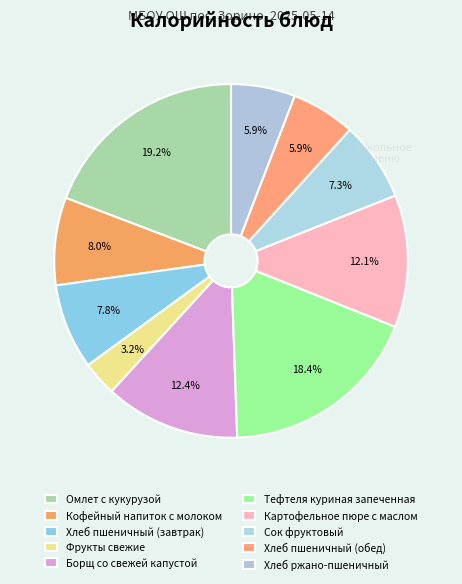

To the nearest percent, what percentage of the pie is Омлет с кукурузой?

19%